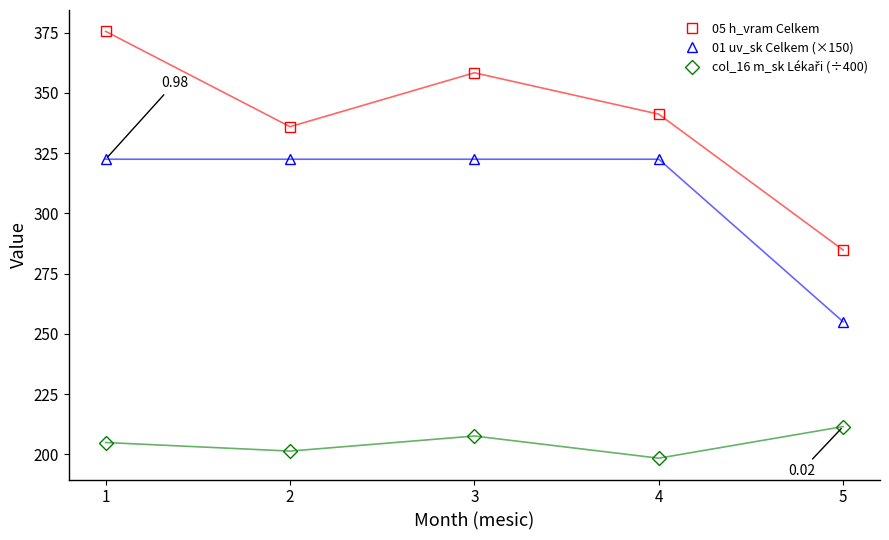

What is the total value across all series at 3?

888.5